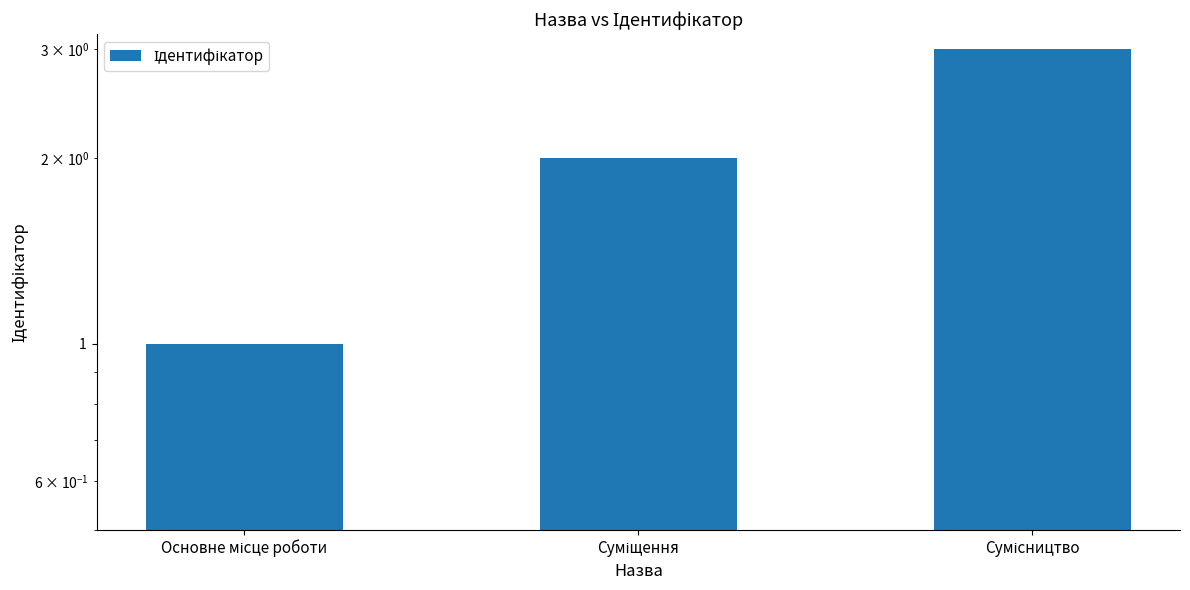

At which label is the value closest to 2?

Суміщення